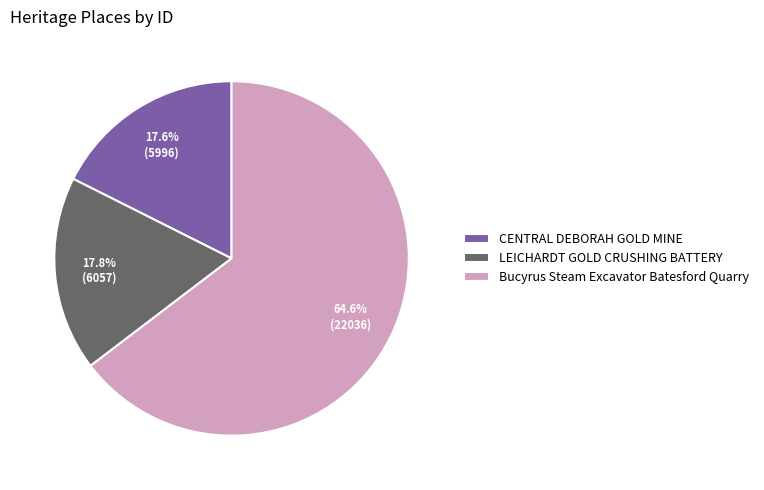

To the nearest percent, what portion does CENTRAL DEBORAH GOLD MINE represent?

18%